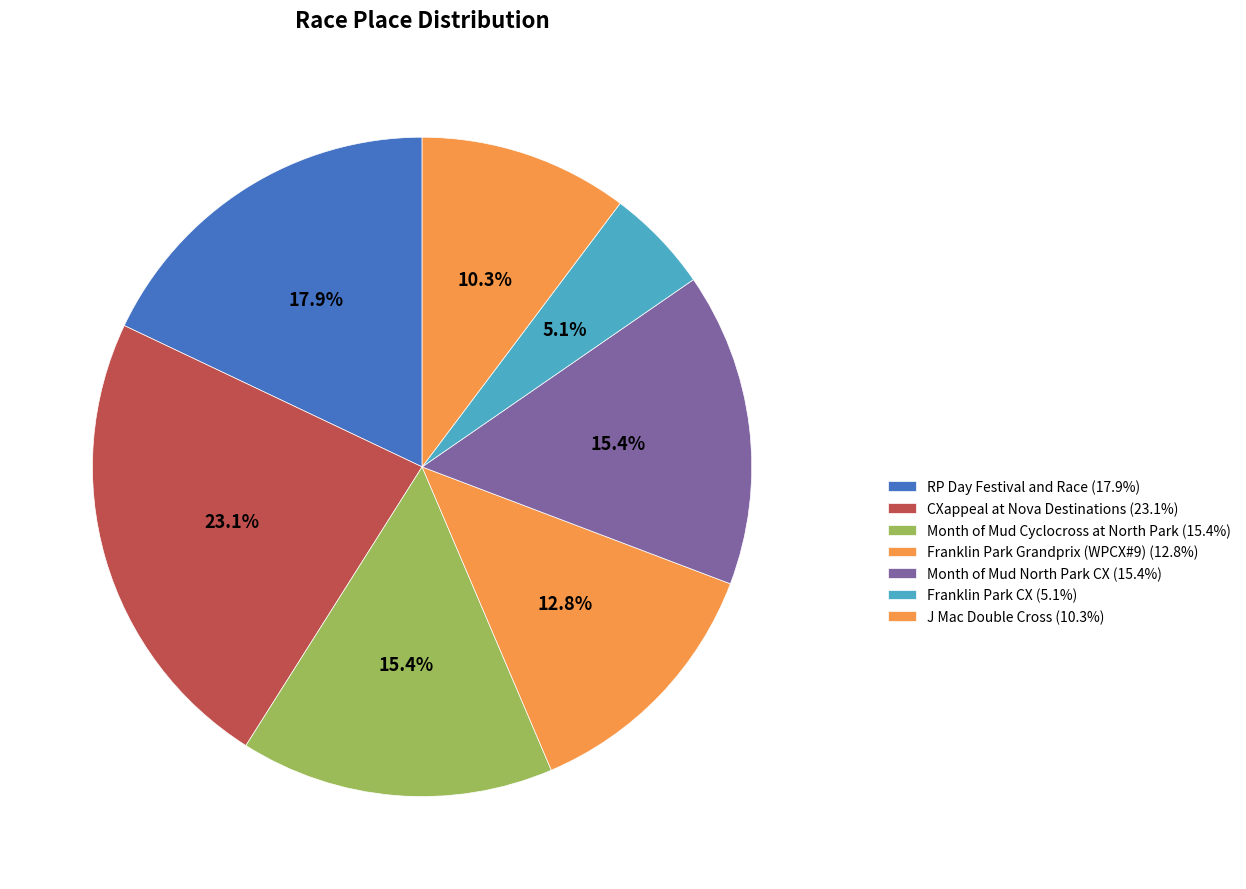

Is CXappeal at Nova Destinations the majority of the pie?

No